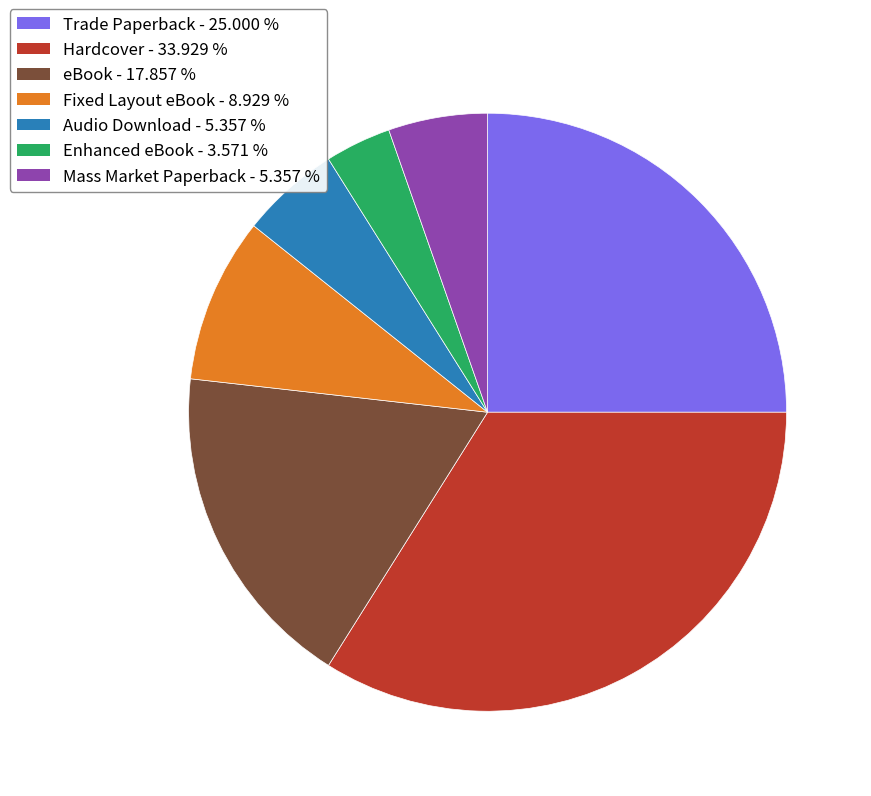

Combined, do Enhanced eBook and Trade Paperback account for over 50%?

No